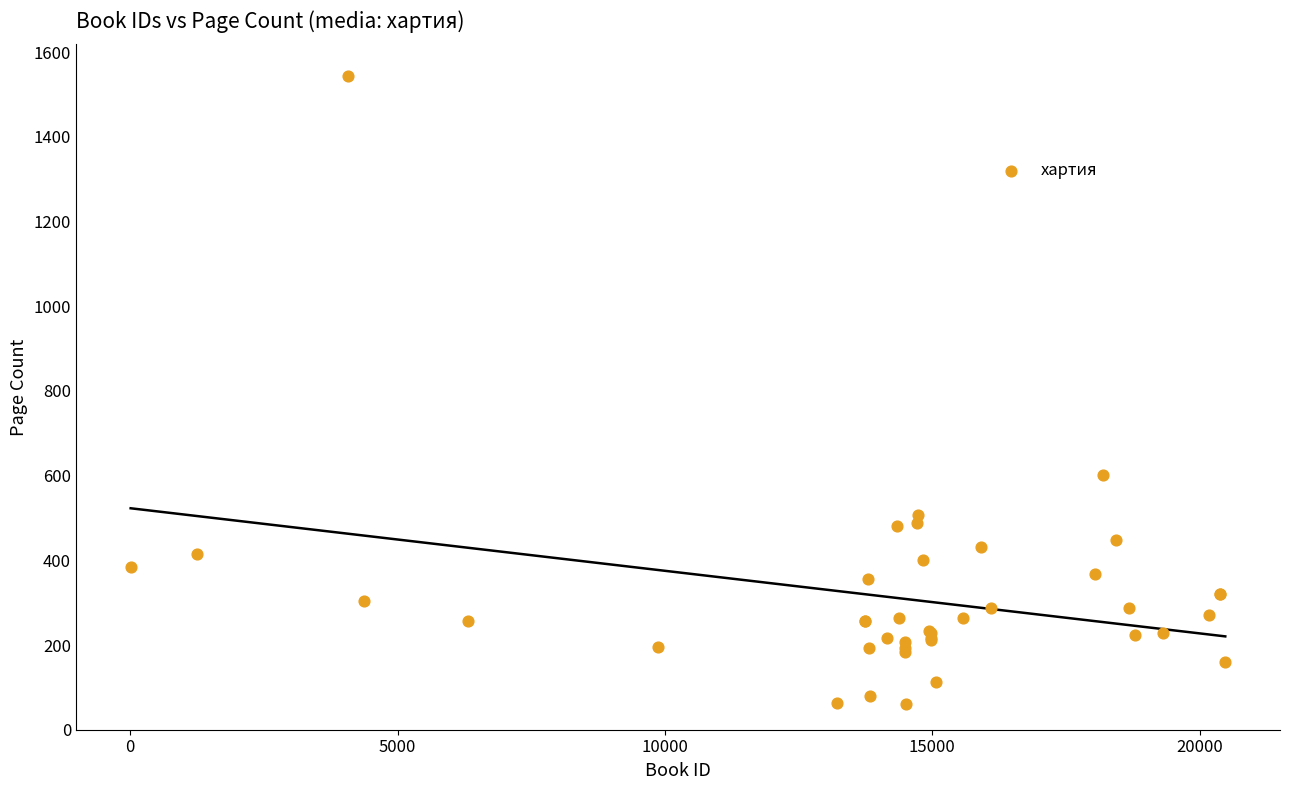

What Y value in the scatter plot is closest to 802?

602